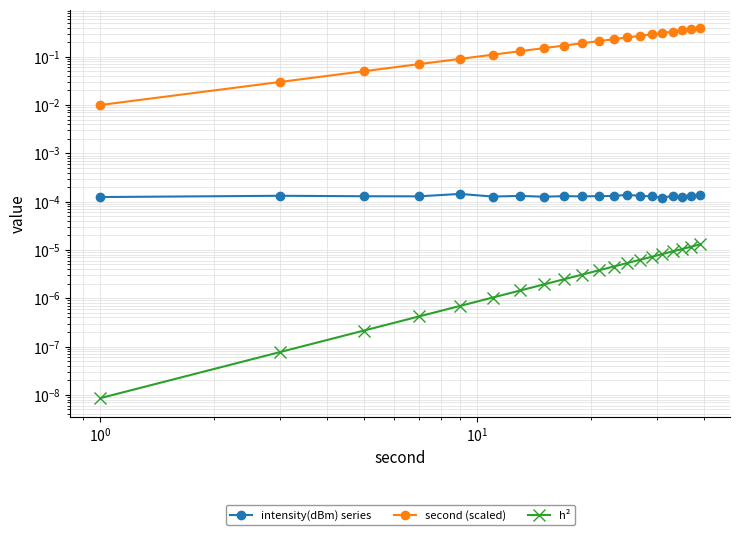

Which series has the largest total across all categories?

second (scaled)